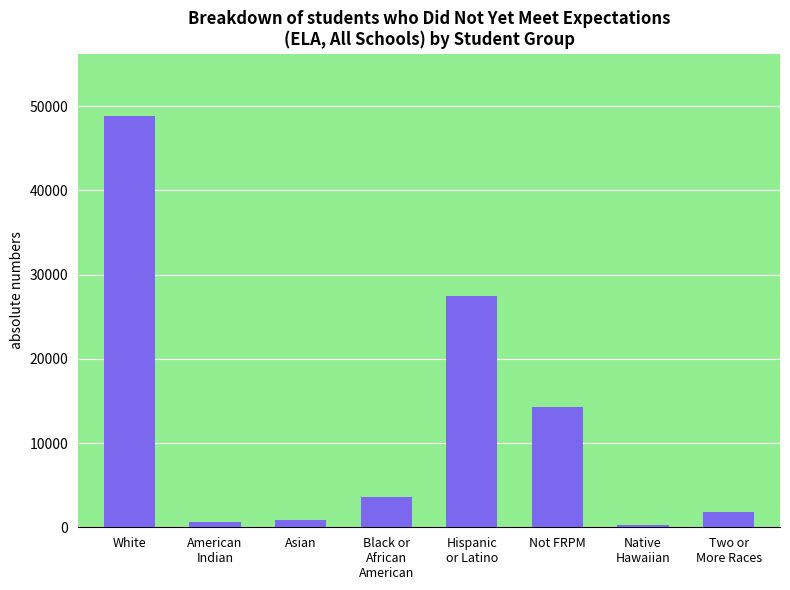

Reading left to right, transcribe all the data shown in this chart.

White=48876	American
Indian=573	Asian=894	Black or
African
American=3556	Hispanic
or Latino=27486	Not FRPM=14277	Native
Hawaiian=242	Two or
More Races=1837